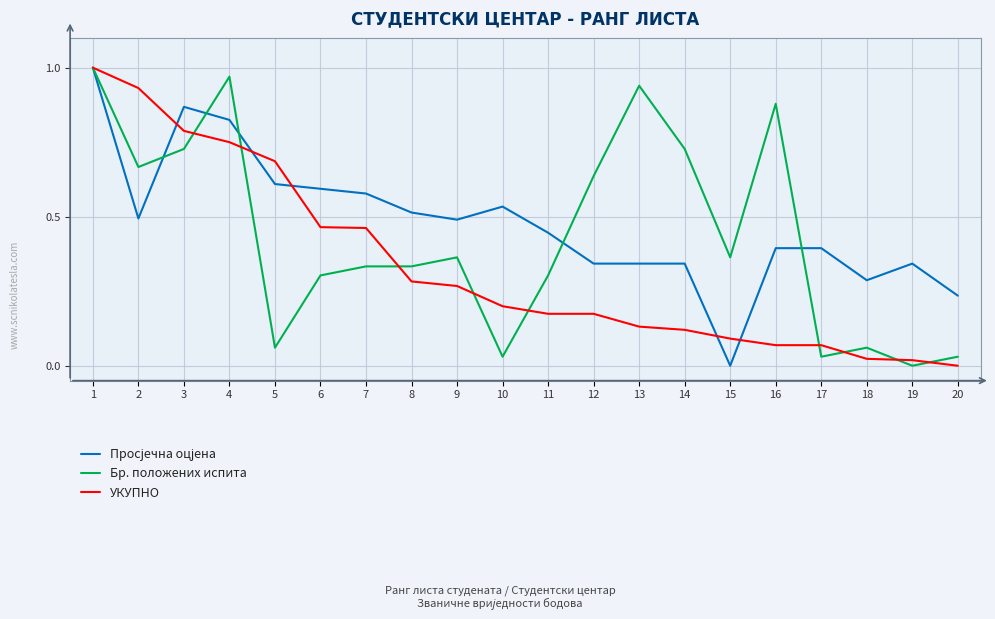

Which category has the lowest value in the Бр. положених испита series?

19